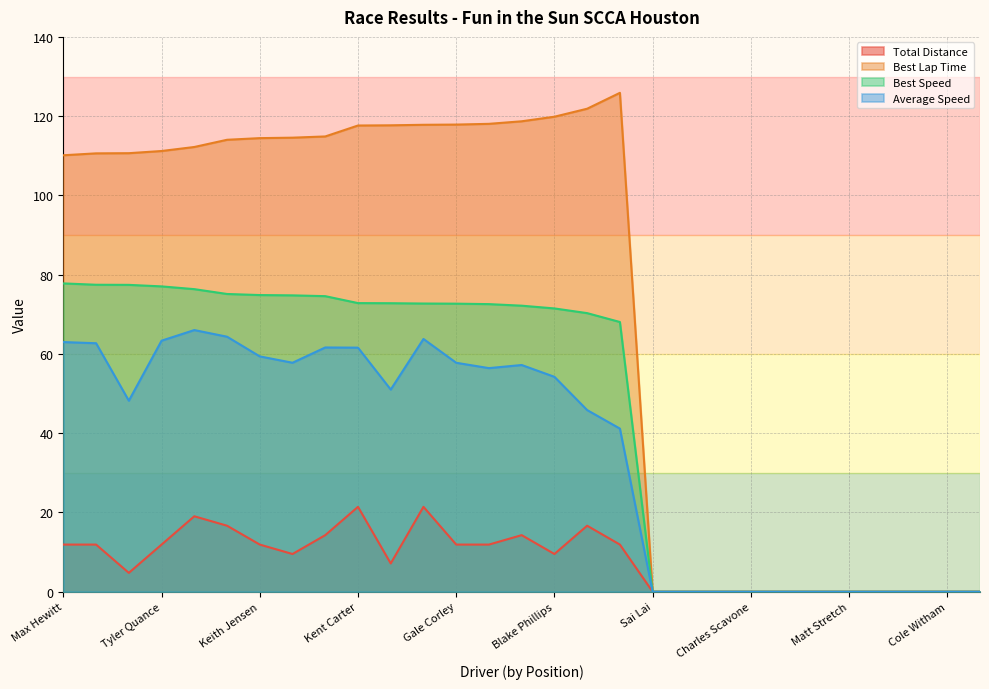

What position from the right is Paul Charsley?

16